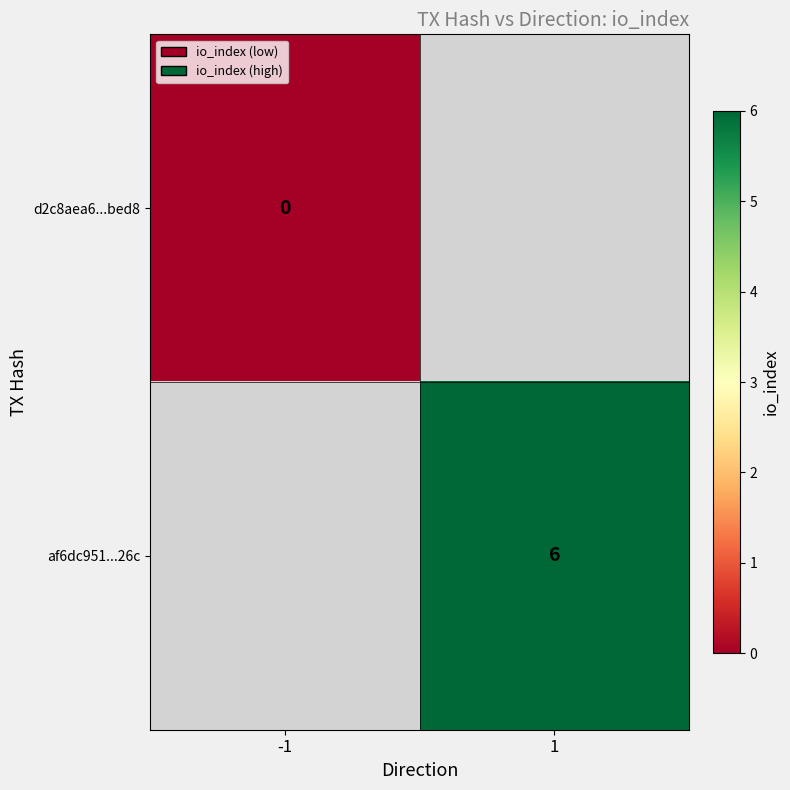

The af6dc951...26c series shows 3 at 1. True or false?

False